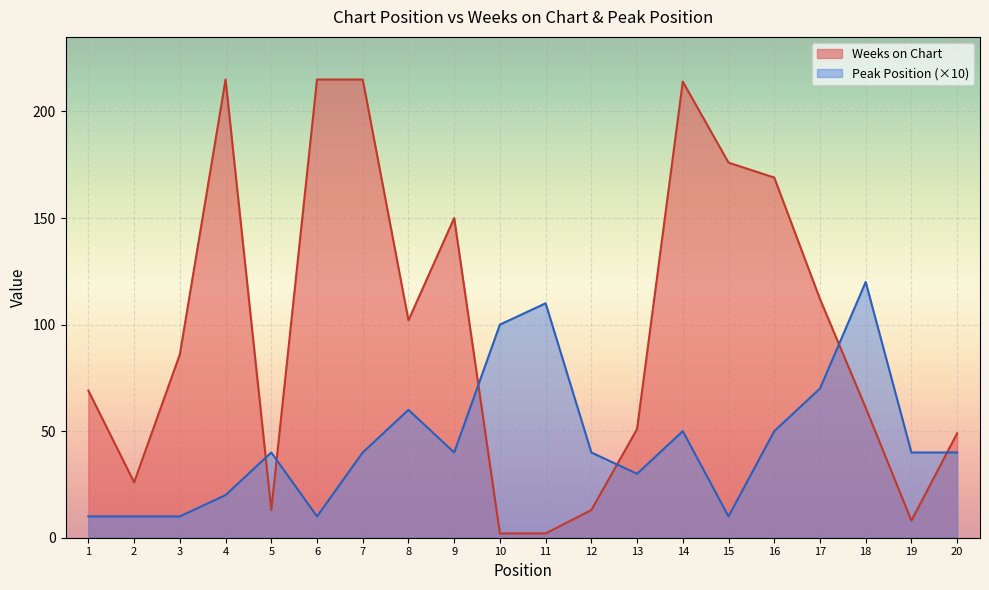

True or false: Weeks on Chart and Peak Position cross at least once.

True